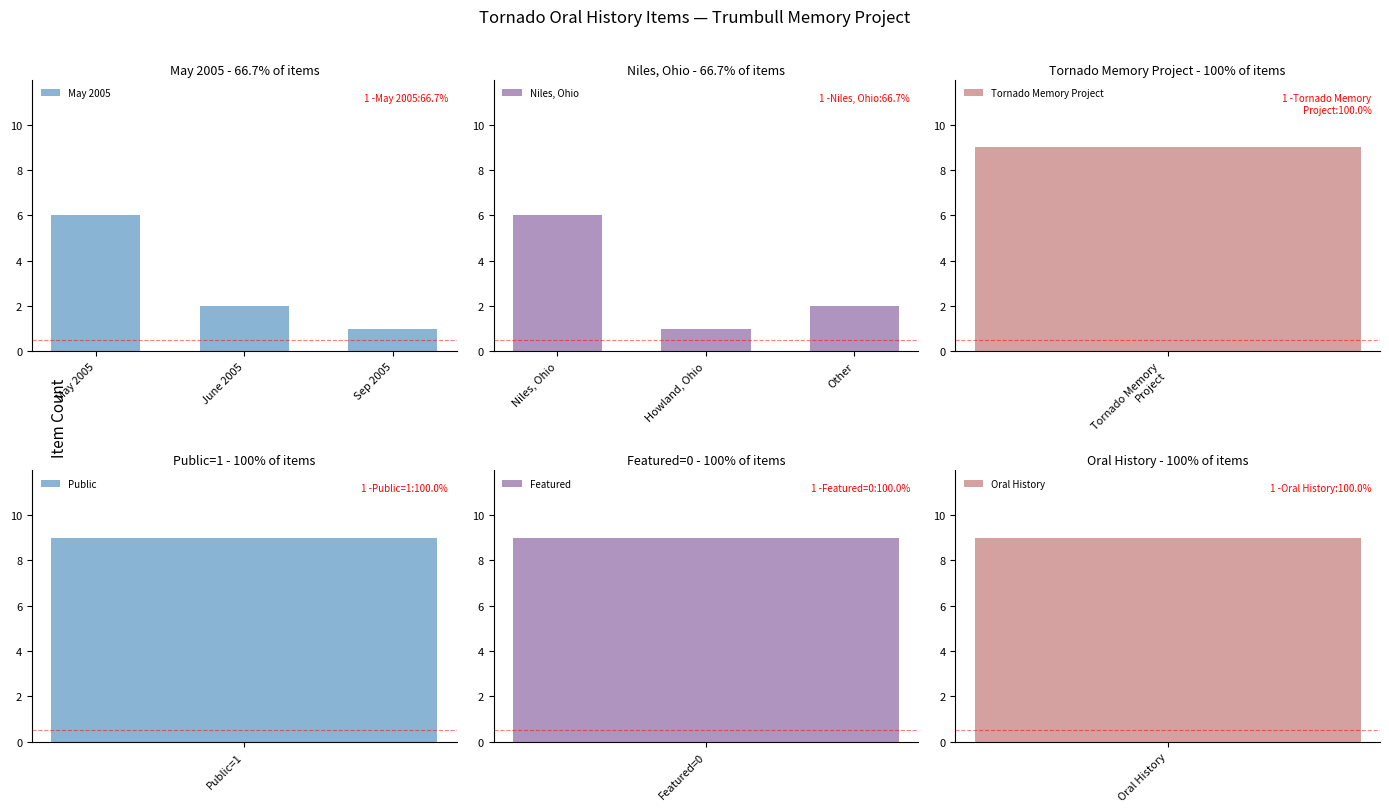

The value of May 2005 at June 2005 is 2. True or false?

True